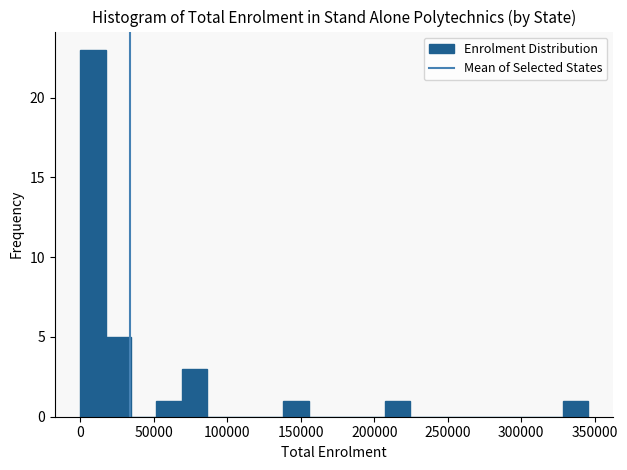

Around what value on the x-axis is the tallest bar? Give the approximate position of its centre, as read against the axis.

10000